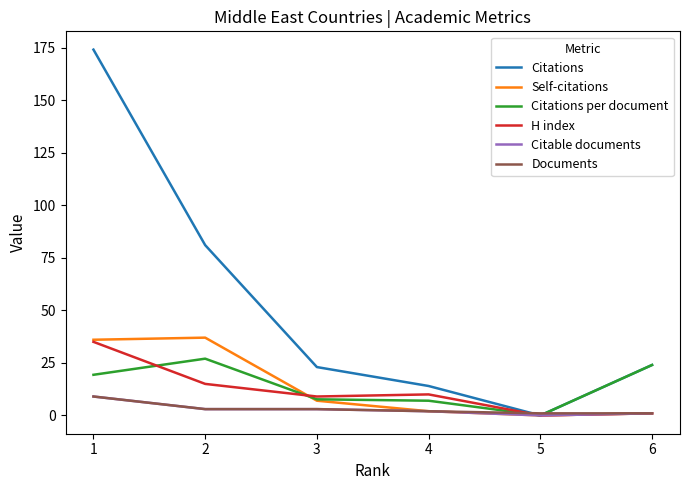

The Citations series shows 0.0 at 5. True or false?

True